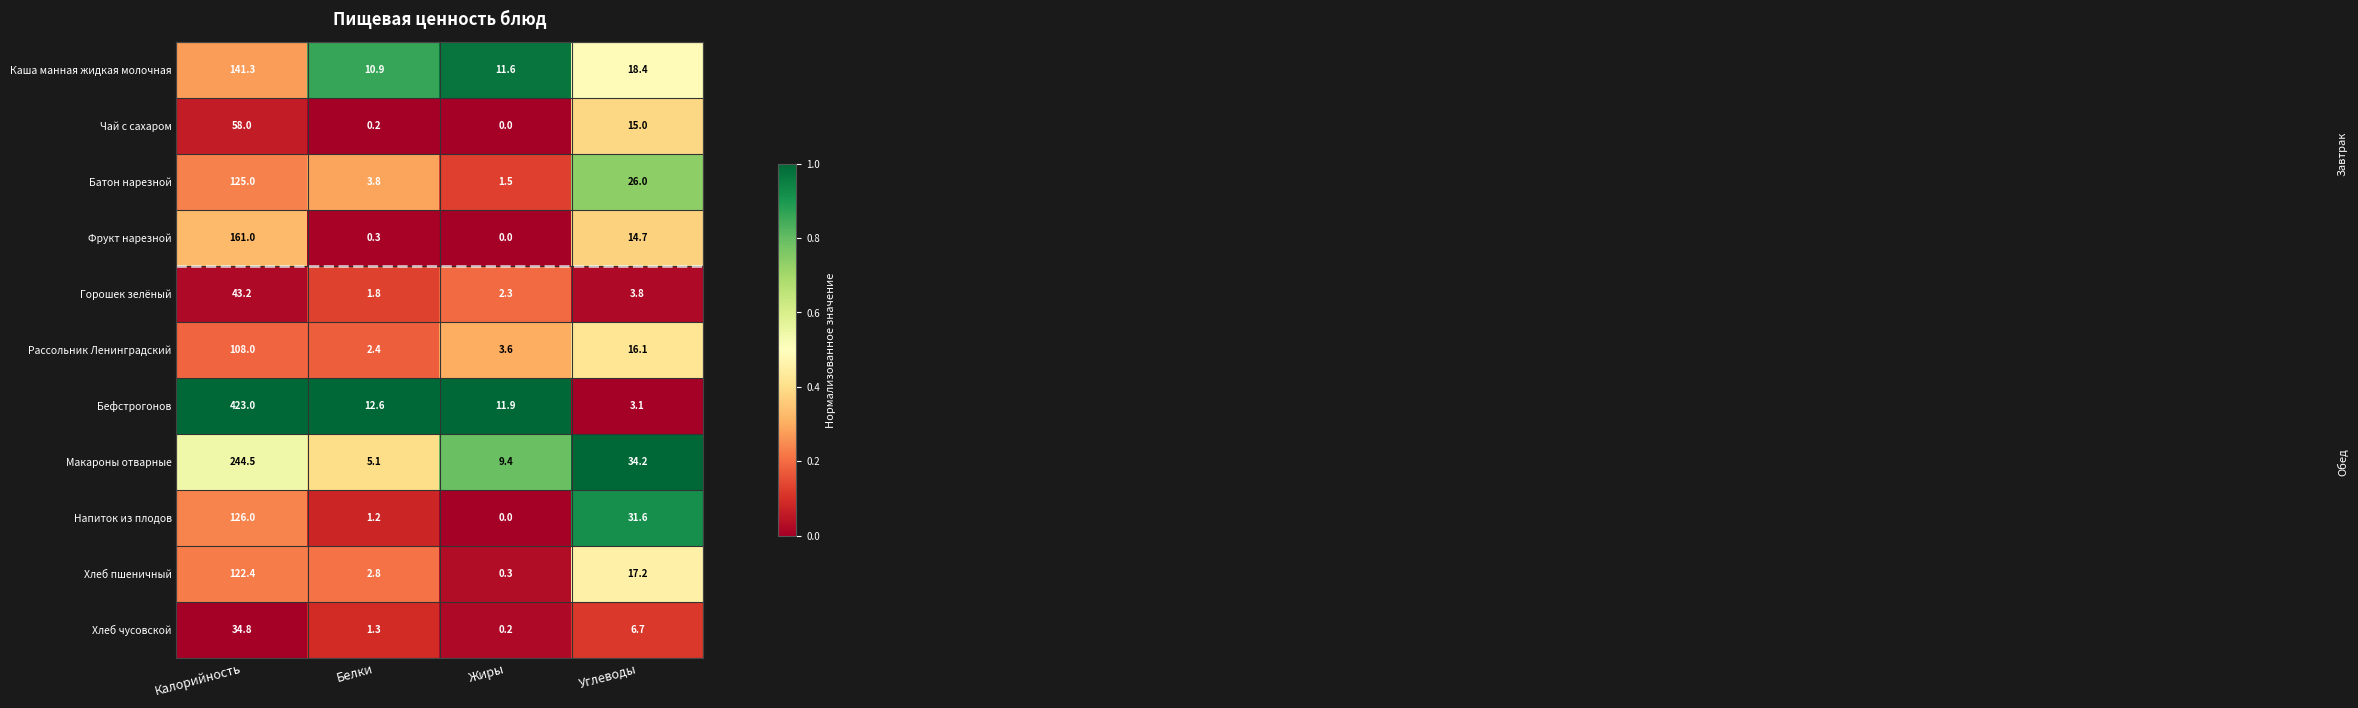

List the series in order of their peak value, highest first.

Бефстрогонов, Макароны отварные, Фрукт нарезной, Каша манная жидкая молочная, Напиток из плодов, Батон нарезной, Хлеб пшеничный, Рассольник Ленинградский, Чай с сахаром, Горошек зелёный, Хлеб чусовской